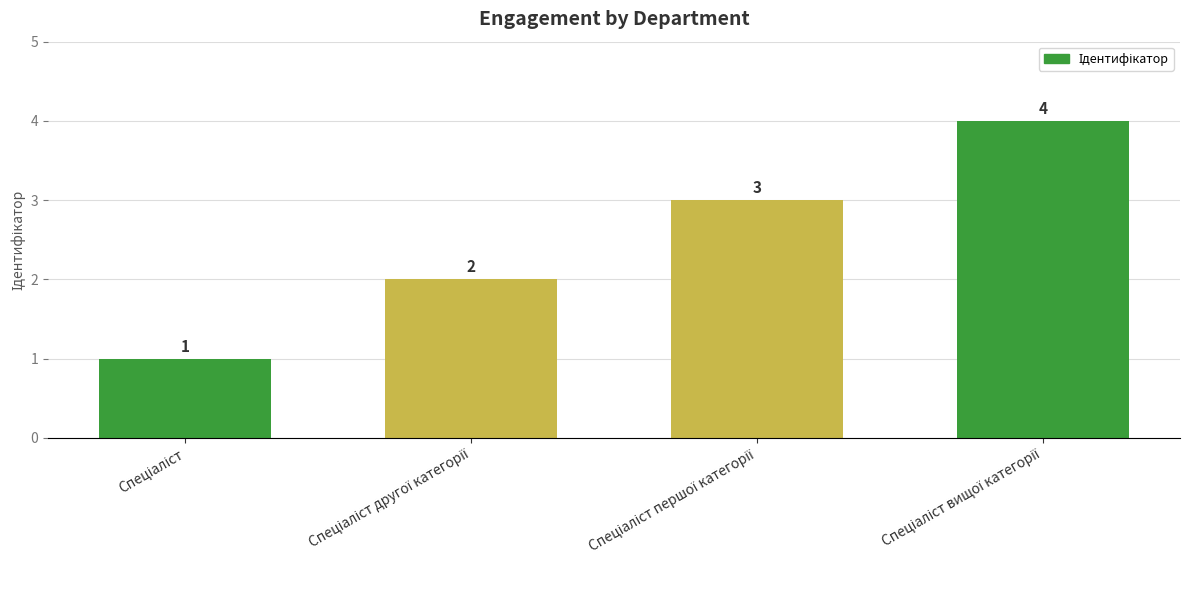

What is the value of the 1st bar from the left?

1